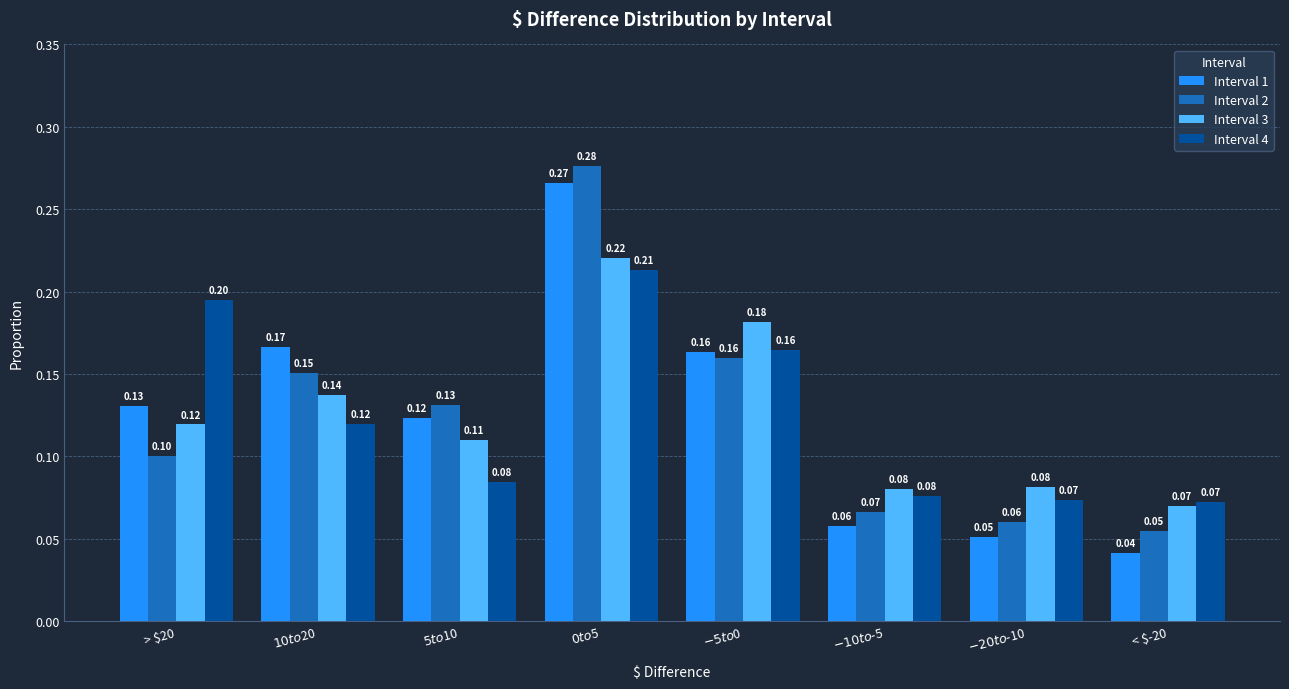

What is the sum of all Interval 3 values?

1.0